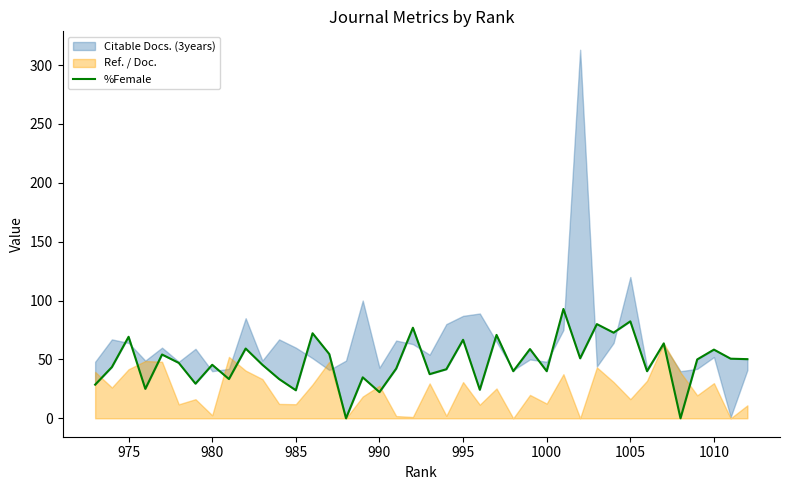

How many lines are shown in the chart?

1